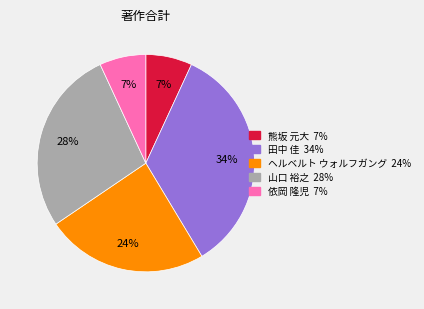

Does any single category account for the majority?

No